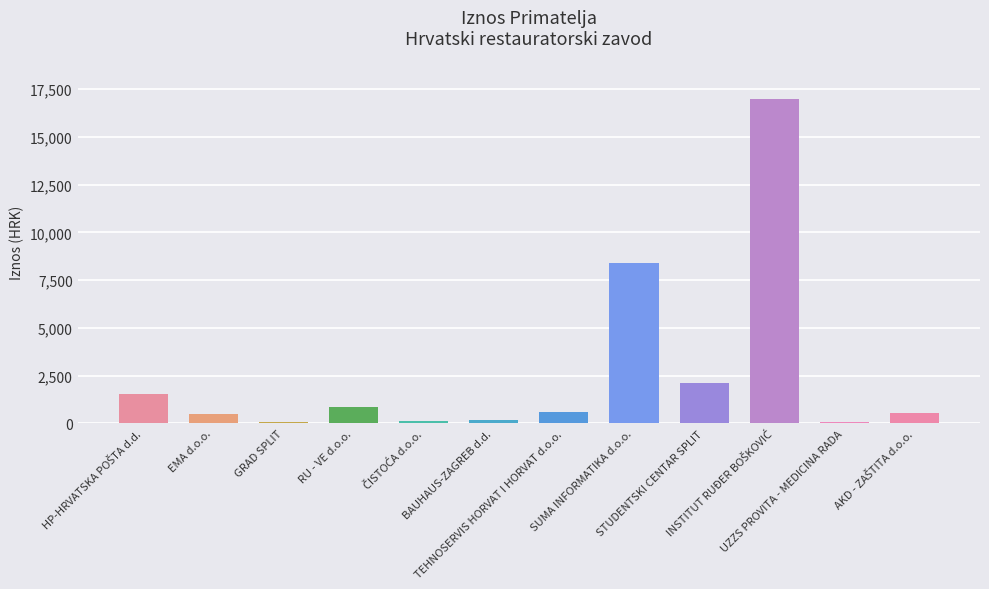

What is the maximum value shown in the chart?

16958.8